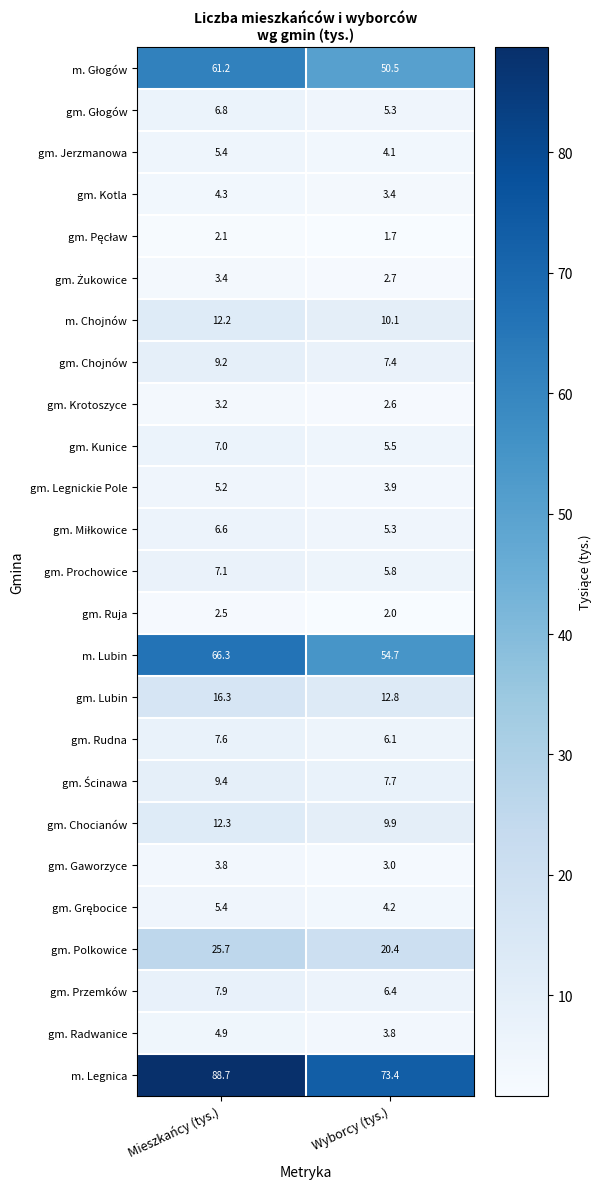

What is the sum of all gm. Radwanice values?

8.7